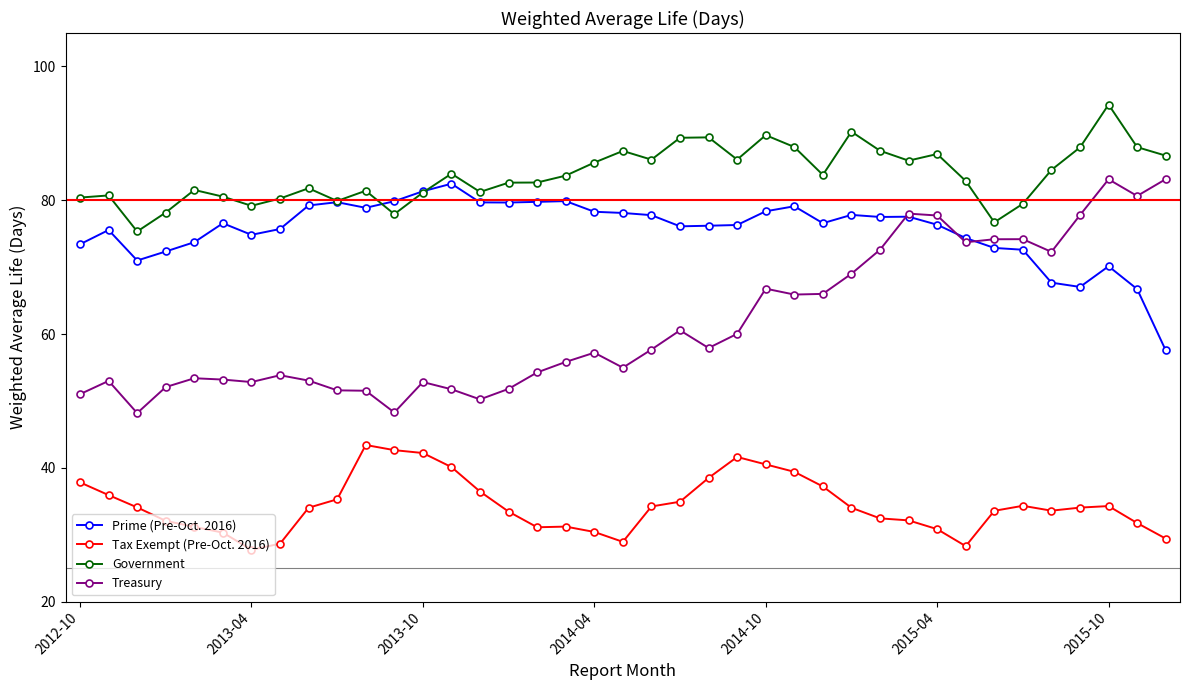

What is the average value of the Government series?

83.8